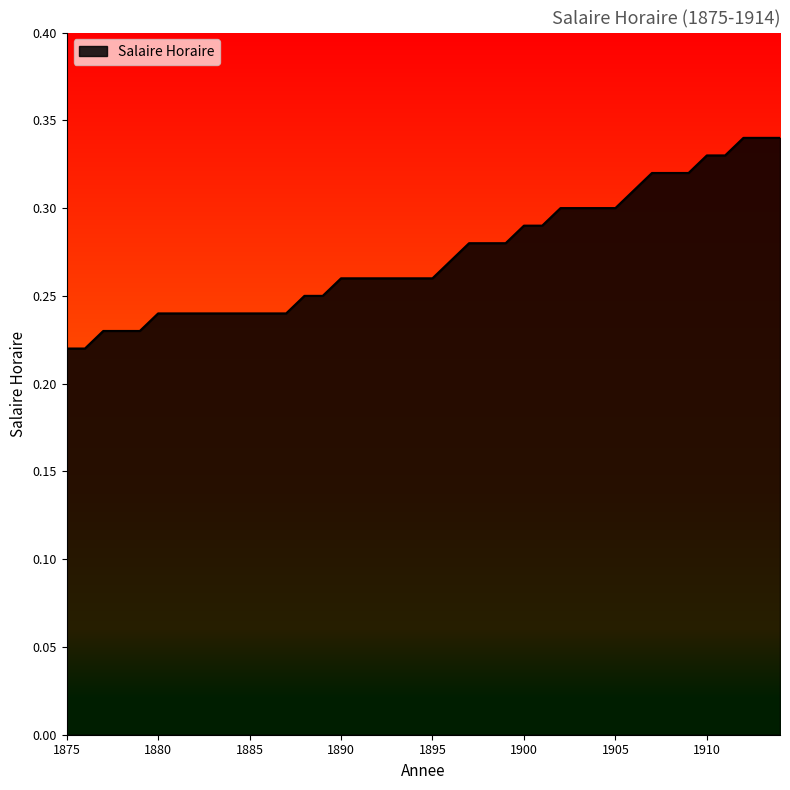

How many lines are shown in the chart?

1